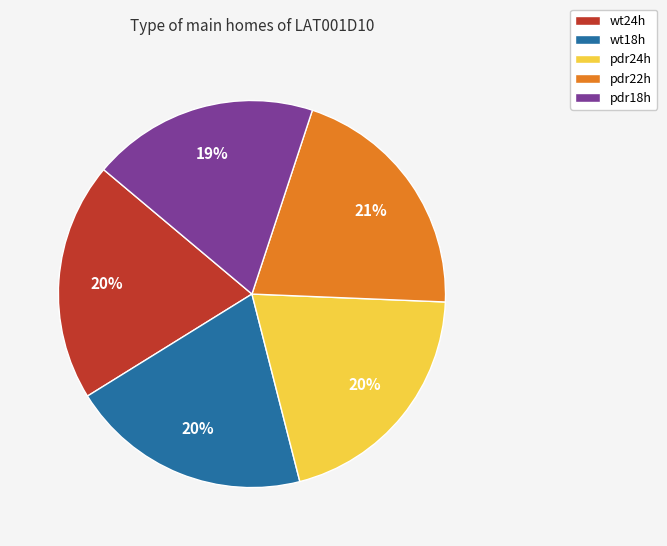

Is it true that wt18h is 20% of the pie?

True